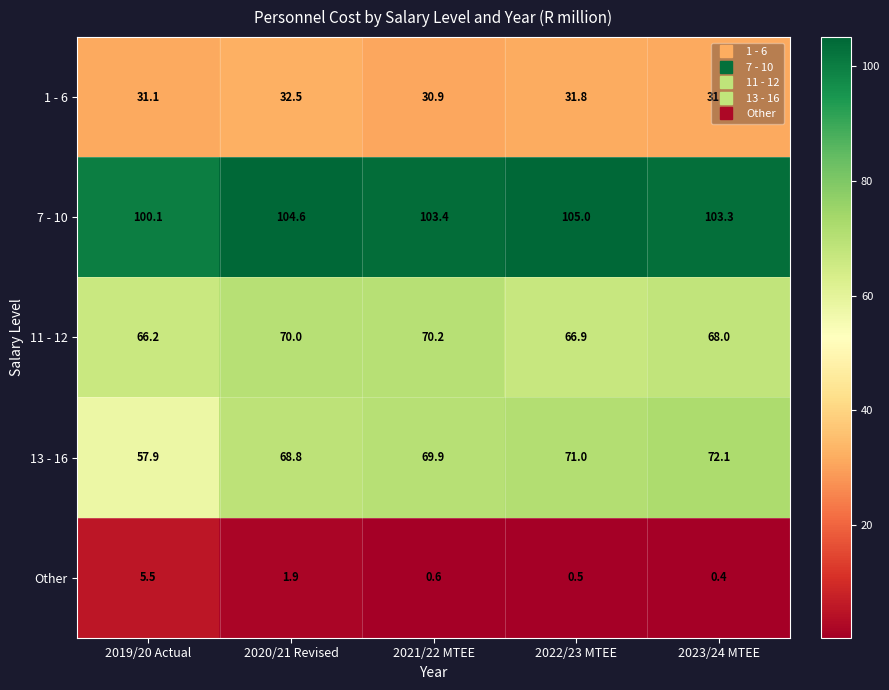

What is the total value across all series at 2020/21 Revised?

277.8